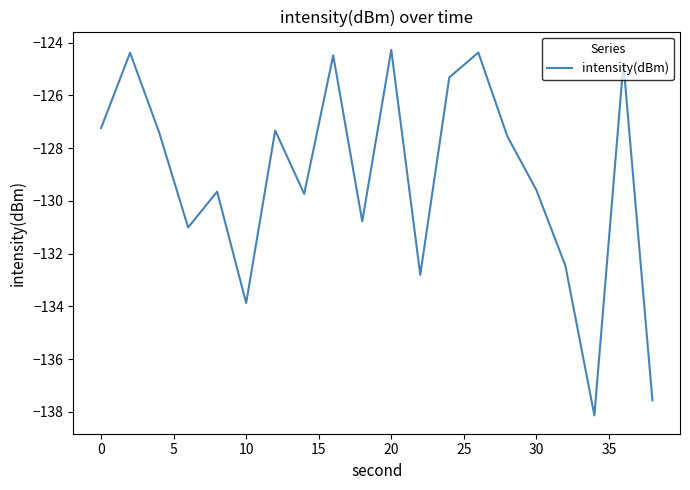

What is the minimum value shown in the chart?

-138.1